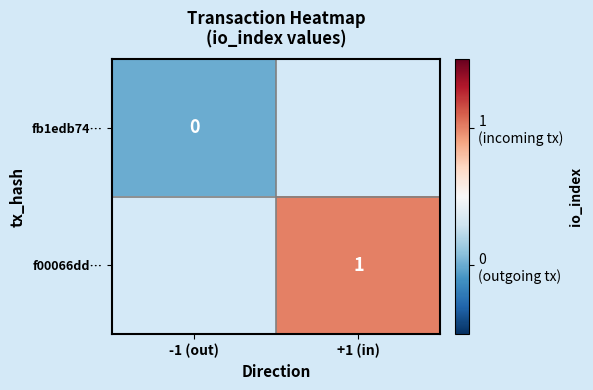

Which category has the lowest value across all series?

-1 (out)